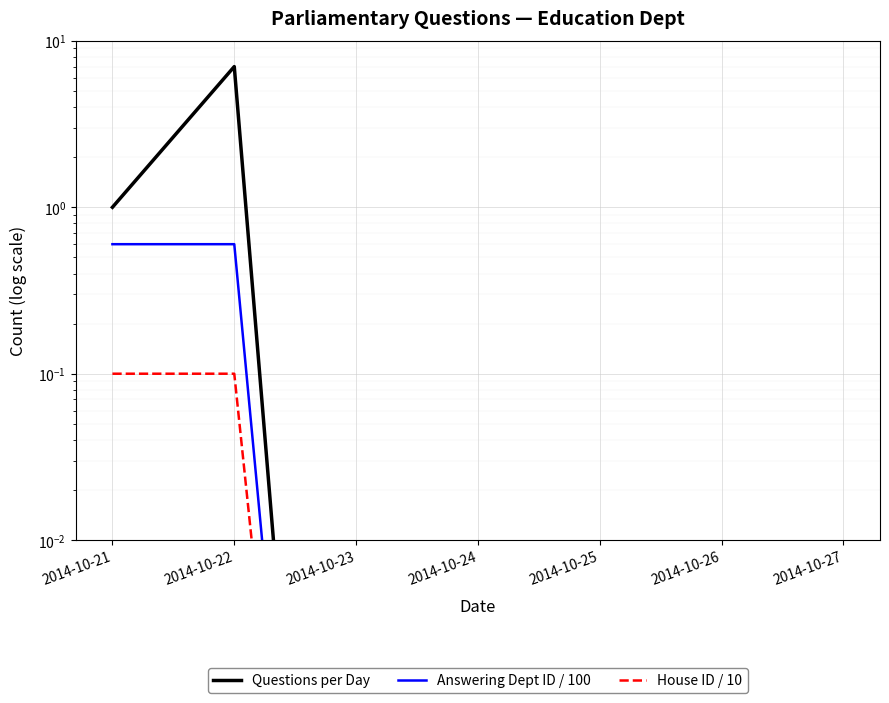

At which label is Answering Dept ID / 100 closest to 0?

2014-10-23